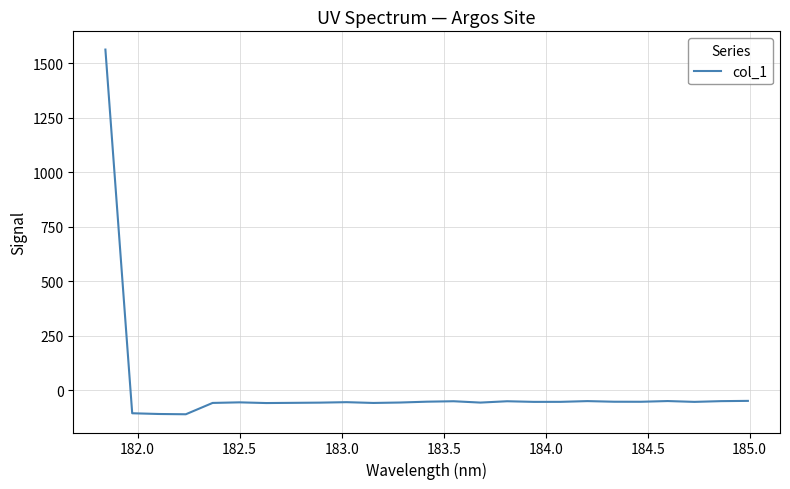

What is the difference between the maximum and minimum values?

1674.3